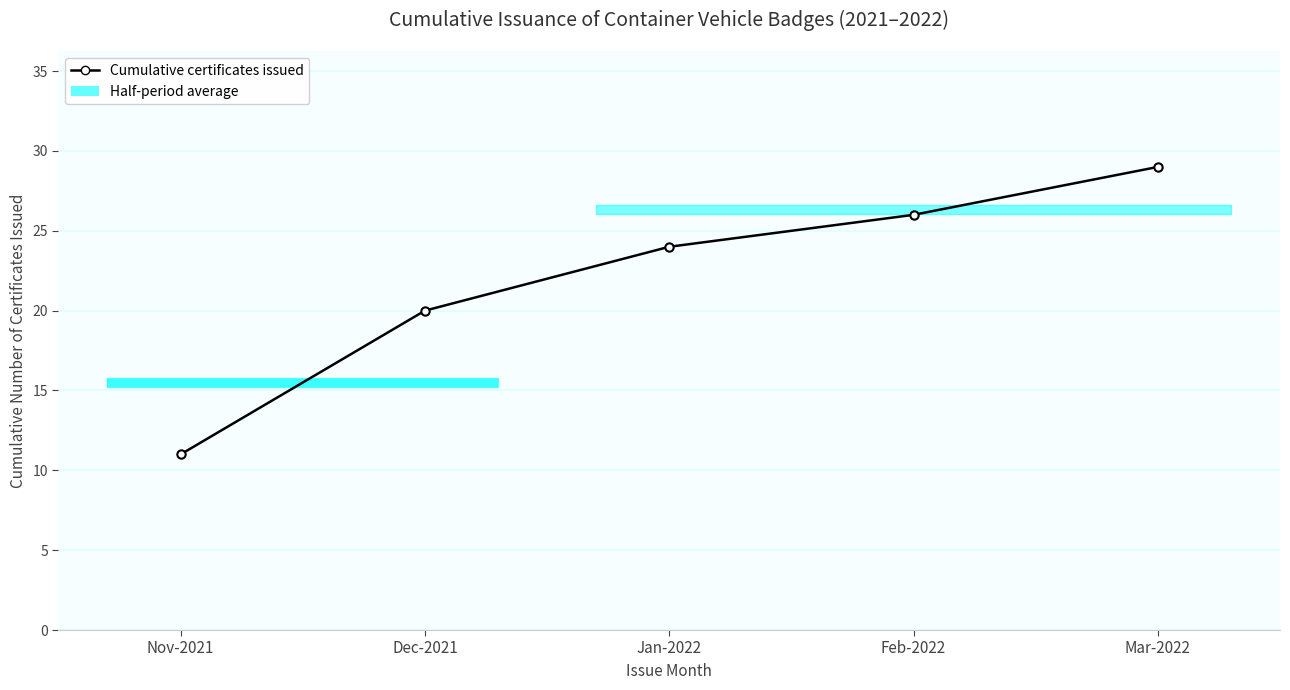

How many lines are shown in the chart?

1